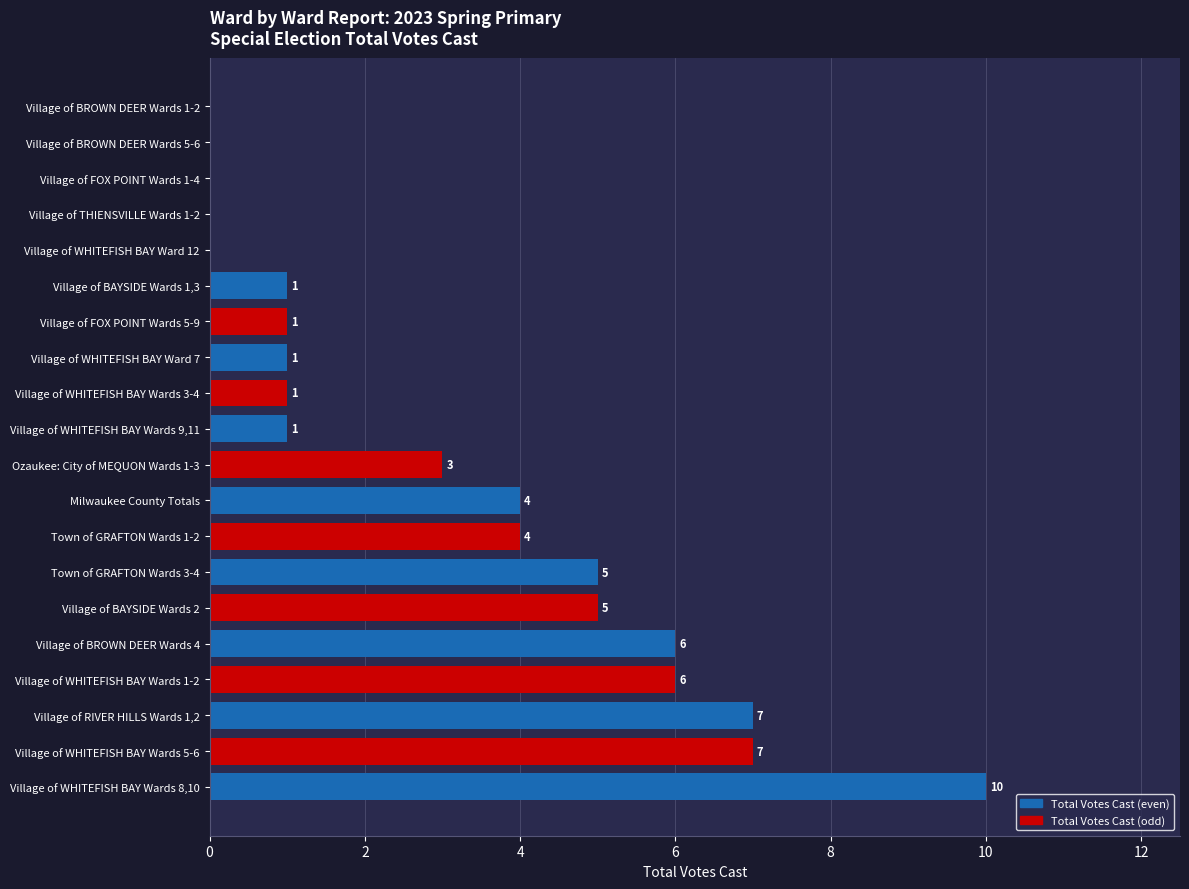

What is the sum of all values?

62